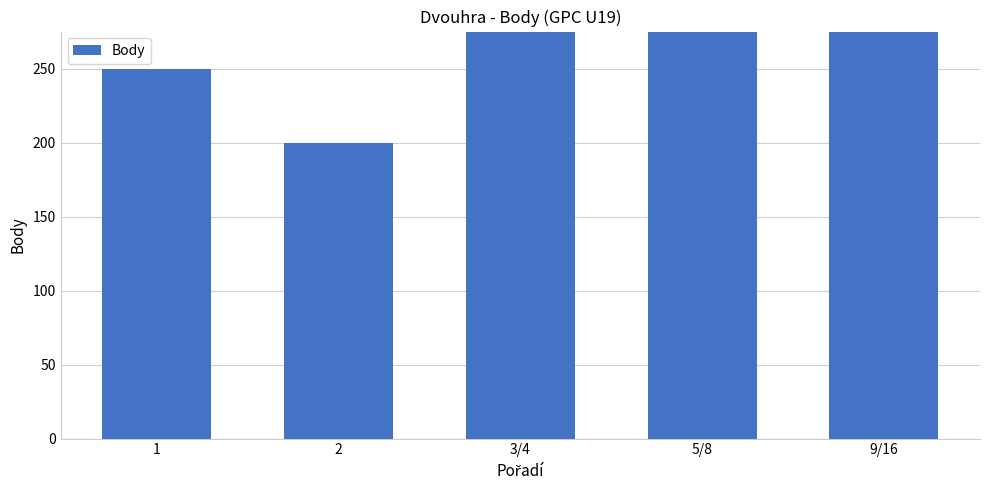

What is the change in value from 2 to 5/8?

+200